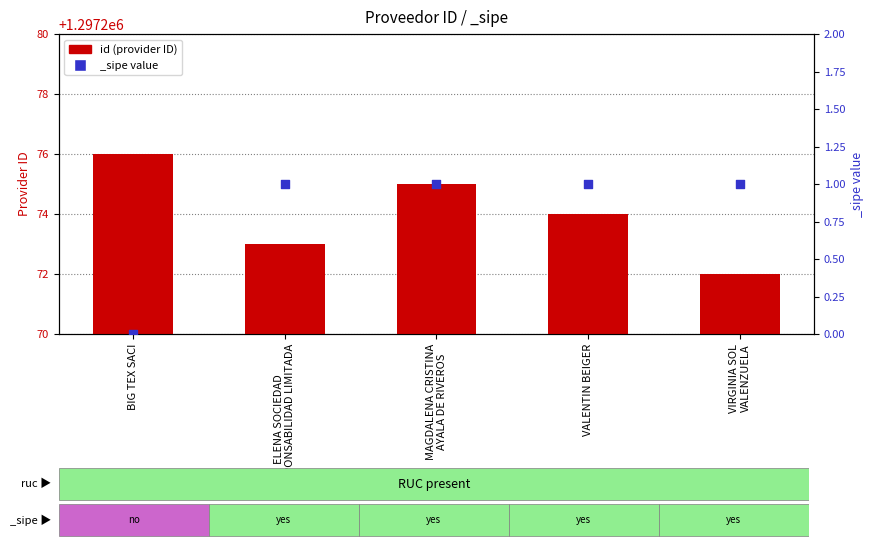

What is the ratio of the value at VIRGINIA SOL
VALENZUELA to the value at ELENA SOCIEDAD
RESPONSABILIDAD LIMITADA?

1.0